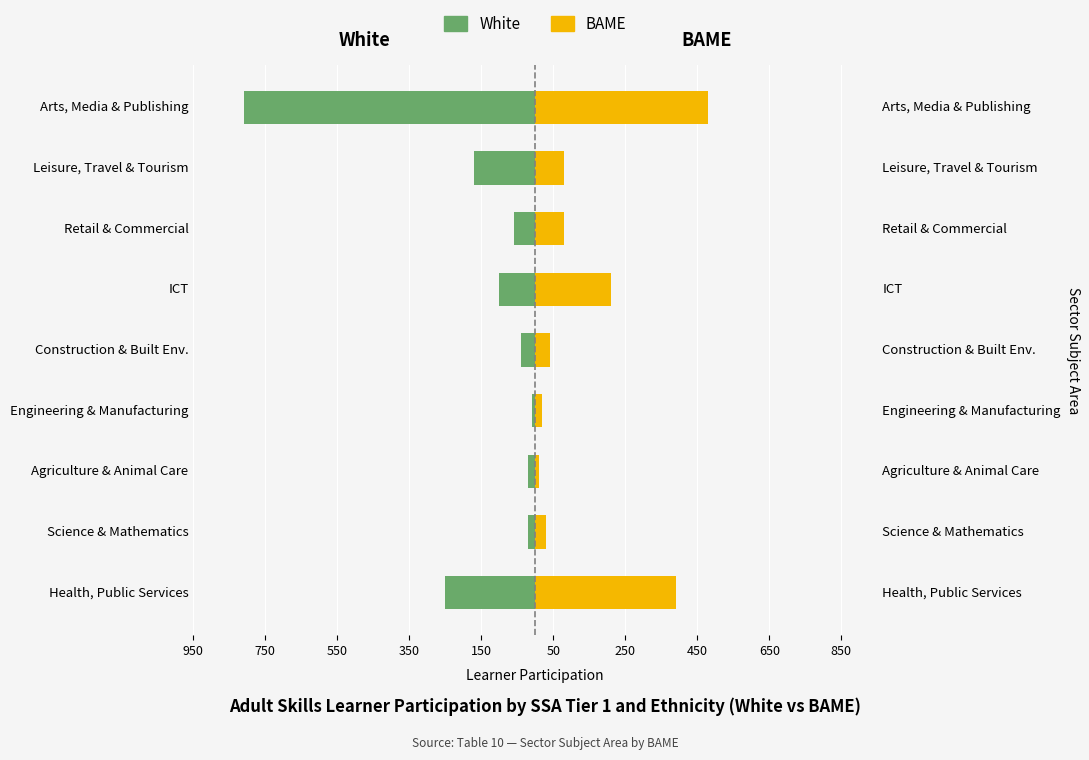

How many data points does each series have?

9